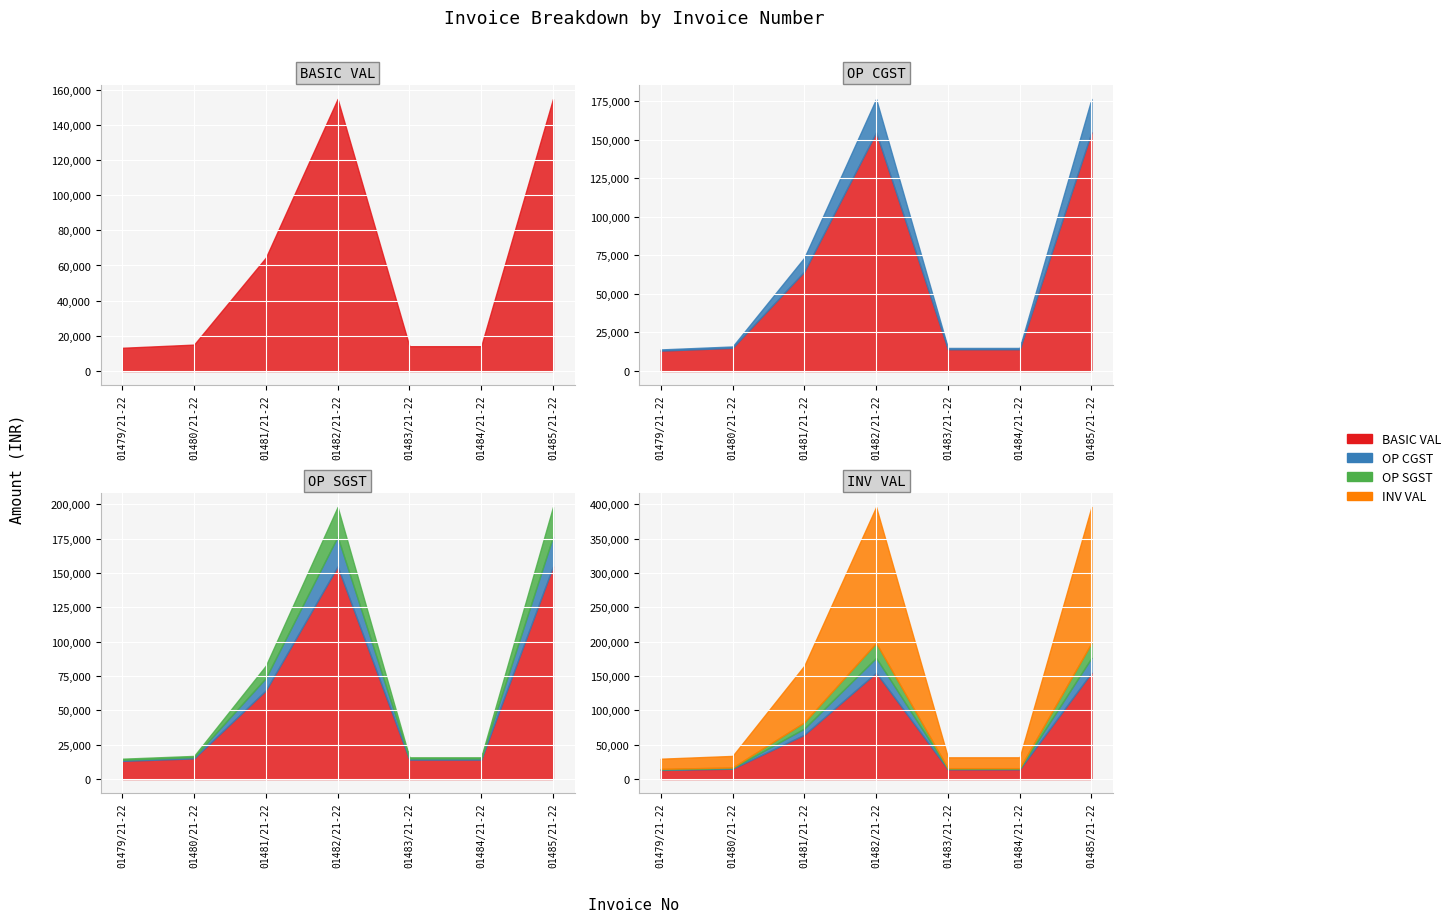

What is the difference between the highest and lowest values at 01484/21-22?

14972.5